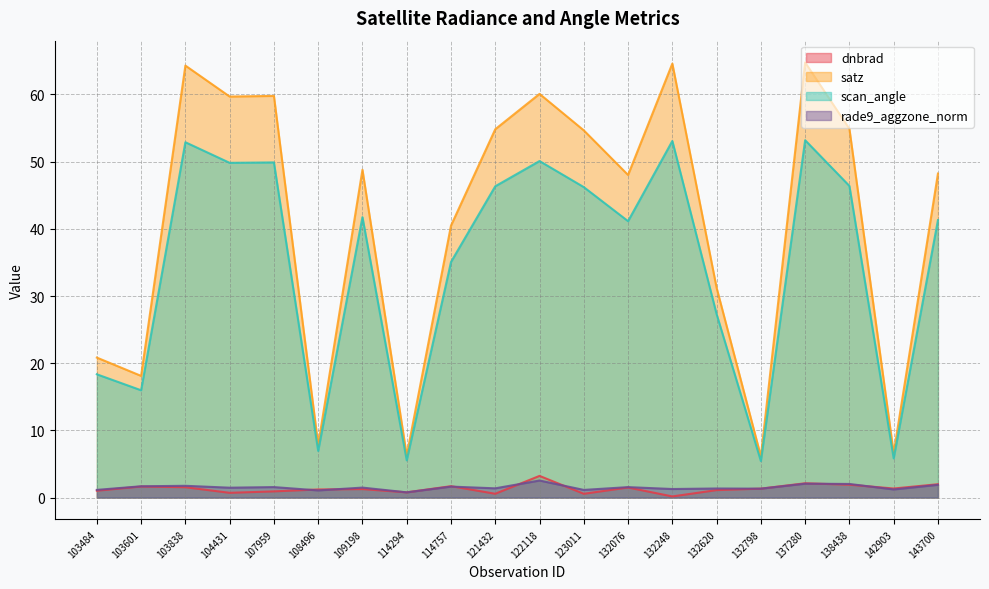

At how many categories does at least one series exceed 41?

12